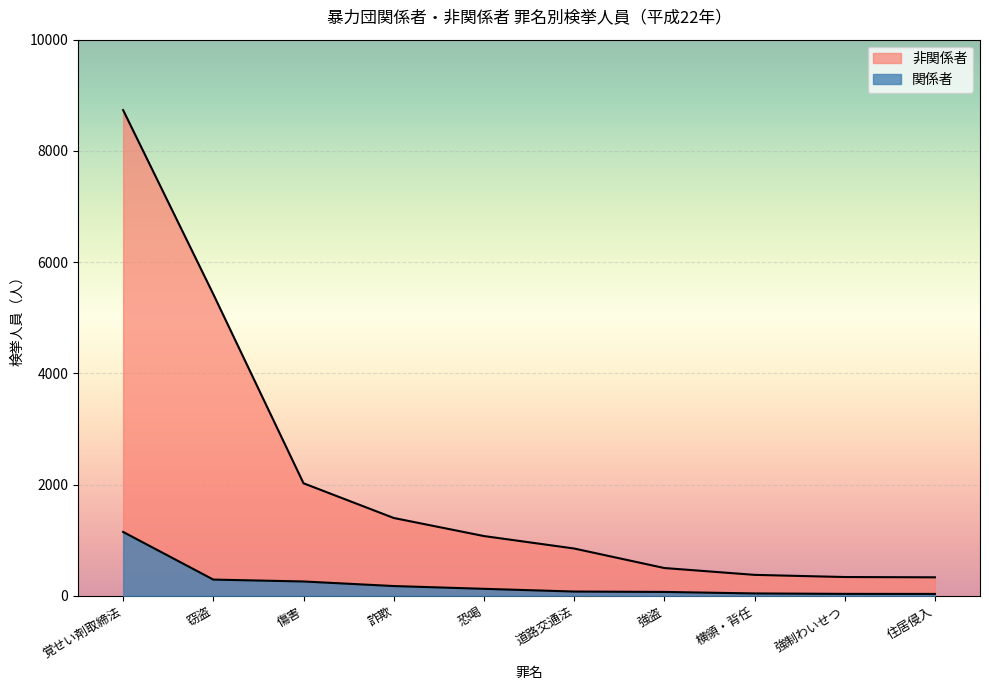

What is the difference between the second highest and minimum values in the 関係者 series?

258